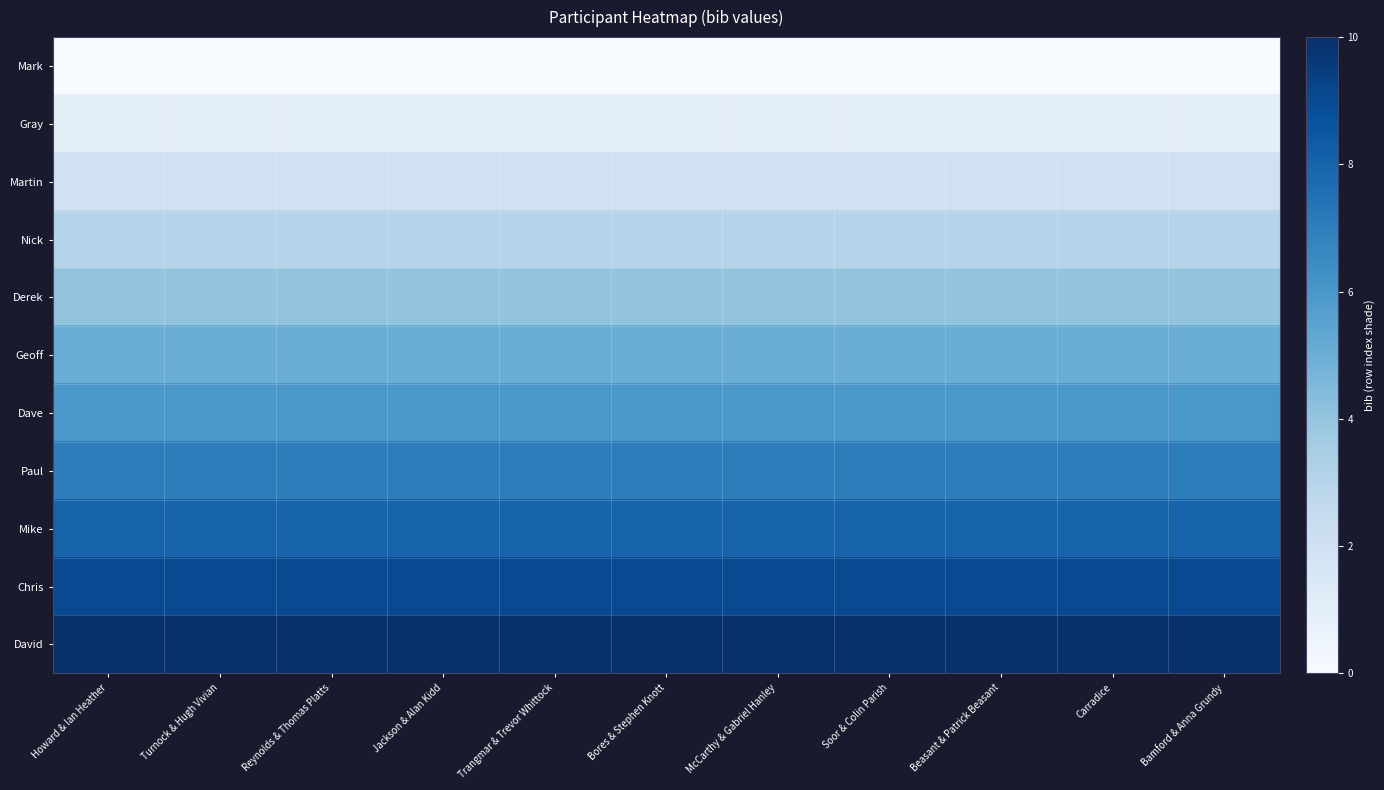

What is the difference between the highest and lowest values at Beasant & Patrick Beasant?

10